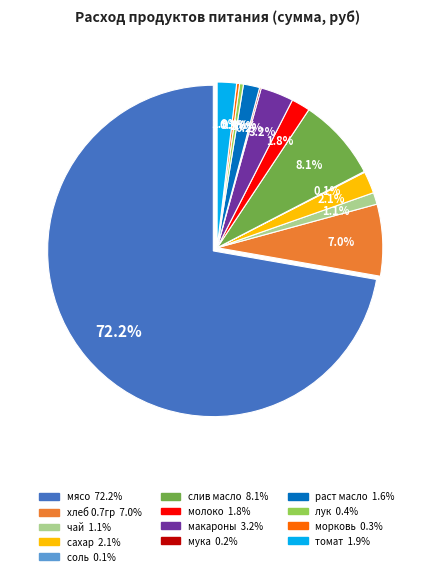

Rank the categories by value from highest to lowest.

мясо, слив масло, хлеб 0.7гр, макароны, сахар, томат, молоко, раст масло, чай, лук, морковь, мука, соль